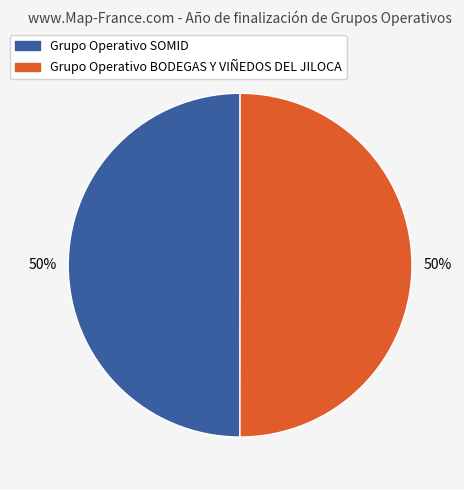

The Grupo Operativo BODEGAS Y VIÑEDOS DEL JILOCA slice represents 59% of the pie. True or false?

False